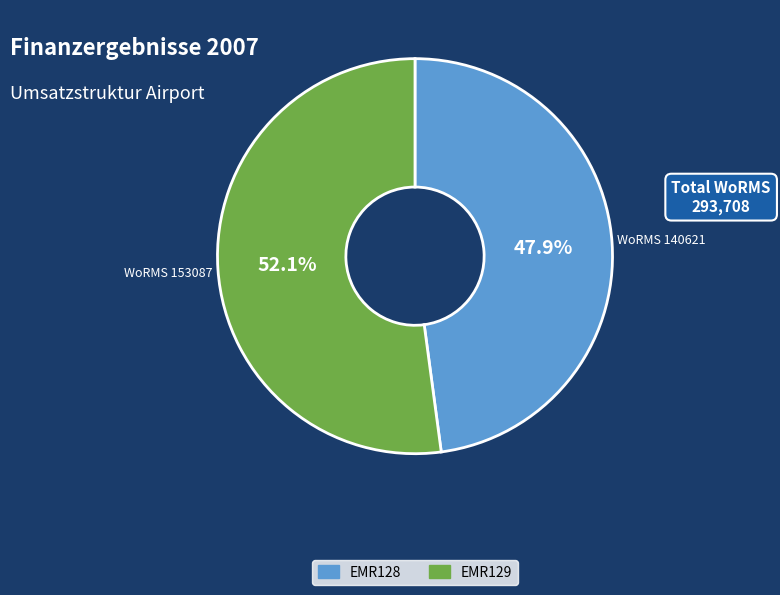

To the nearest percent, what is the difference between the EMR129 and EMR128 slice percentages?

4%